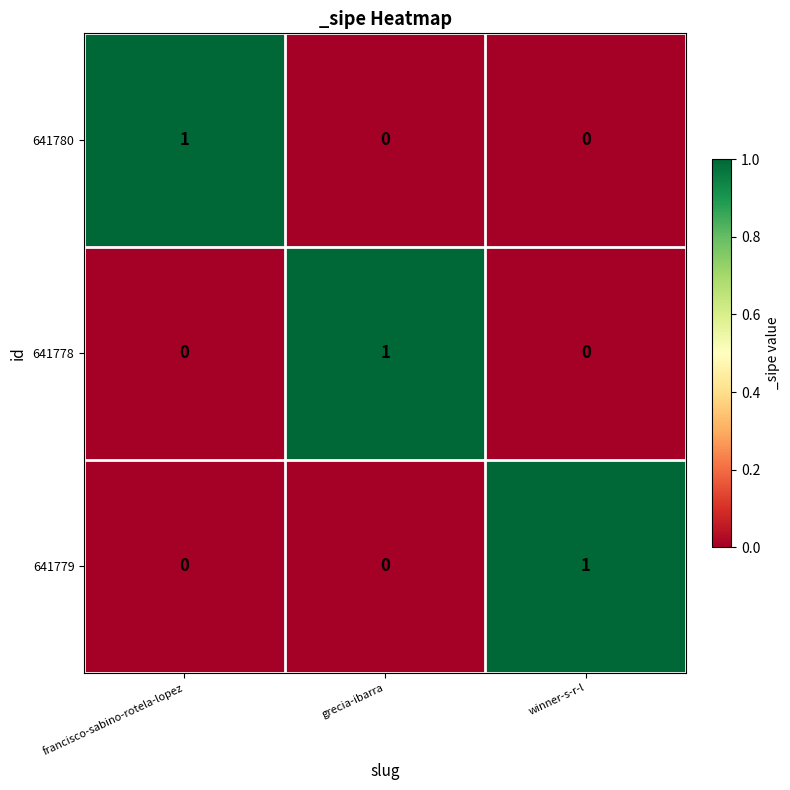

Which category has the highest value in the 641779 series?

winner-s-r-l